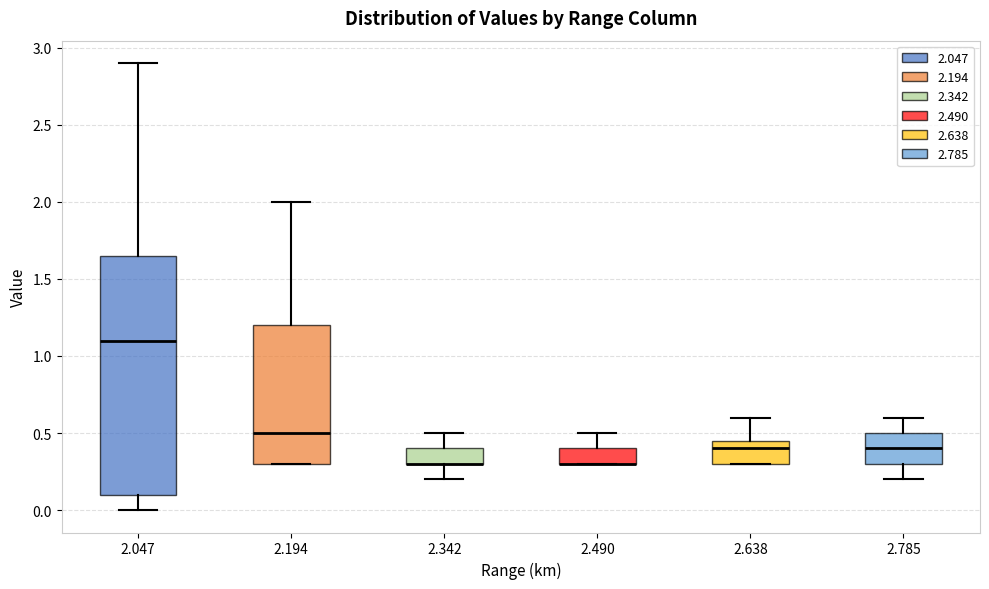

Where is the upper edge of the box at x = 2.047 on the y-axis? The values are not printed on the chart, so give them approximately, as read against the axis.

1.65